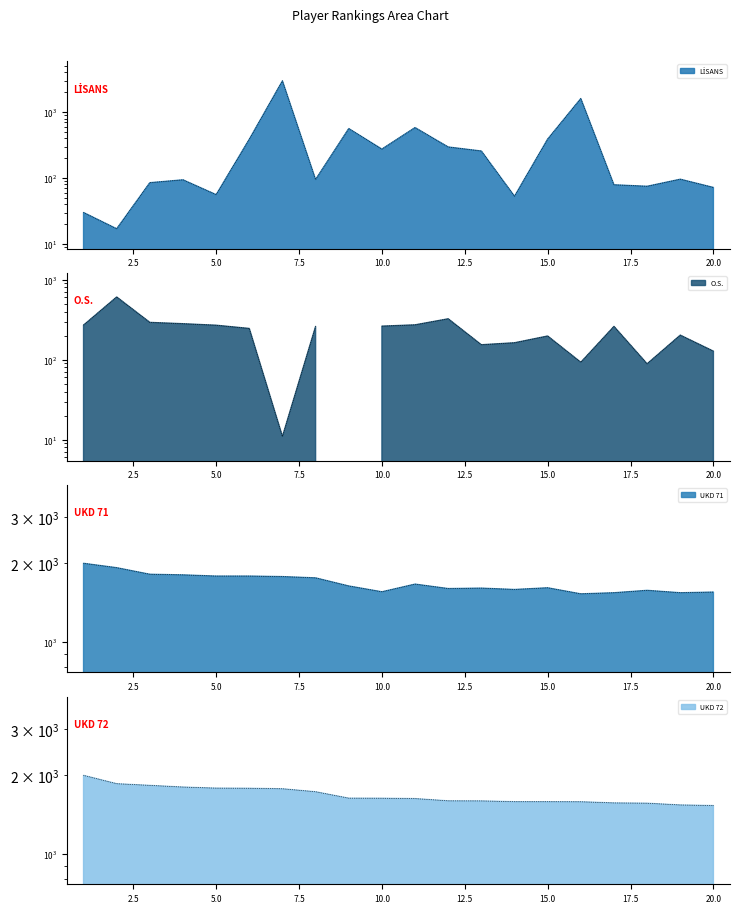

Which series has the largest total across all categories?

UKD 72